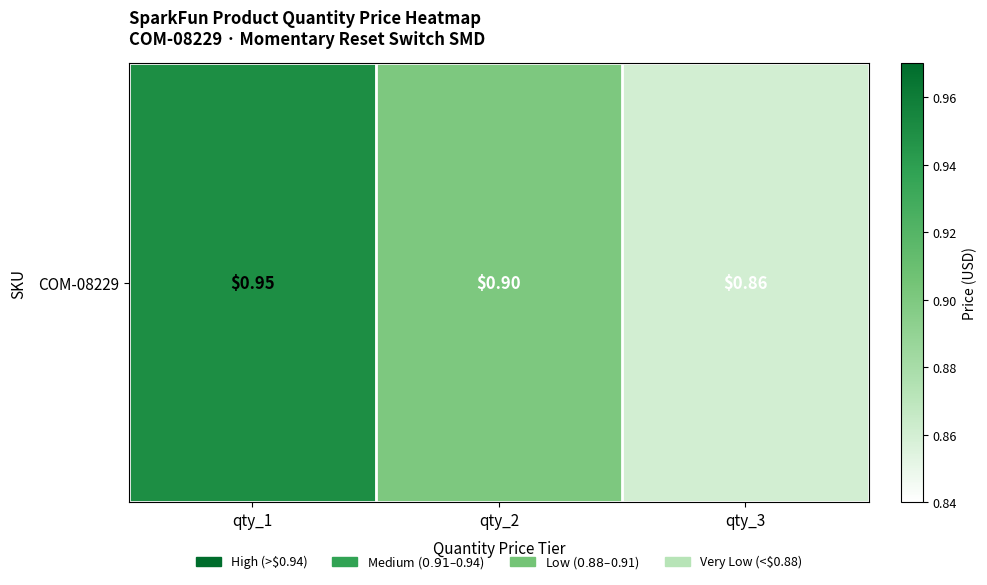

What is the minimum value shown in the chart?

0.9